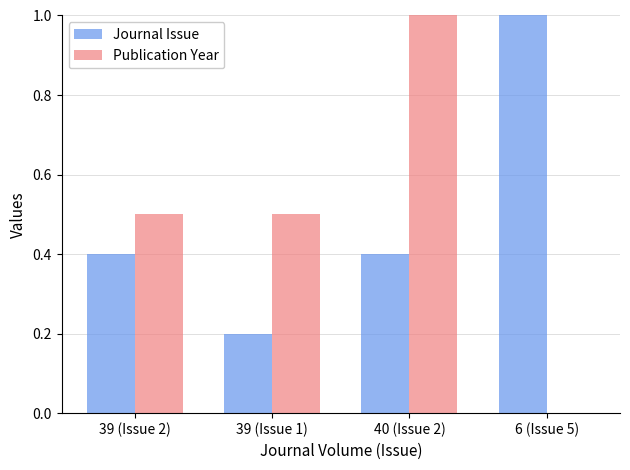

What value does the Journal Issue series have at 39 (Issue 2)?

0.4